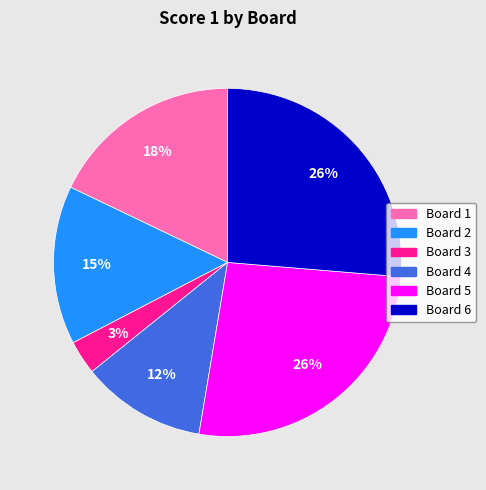

What is the smallest slice in the pie chart?

Board 3